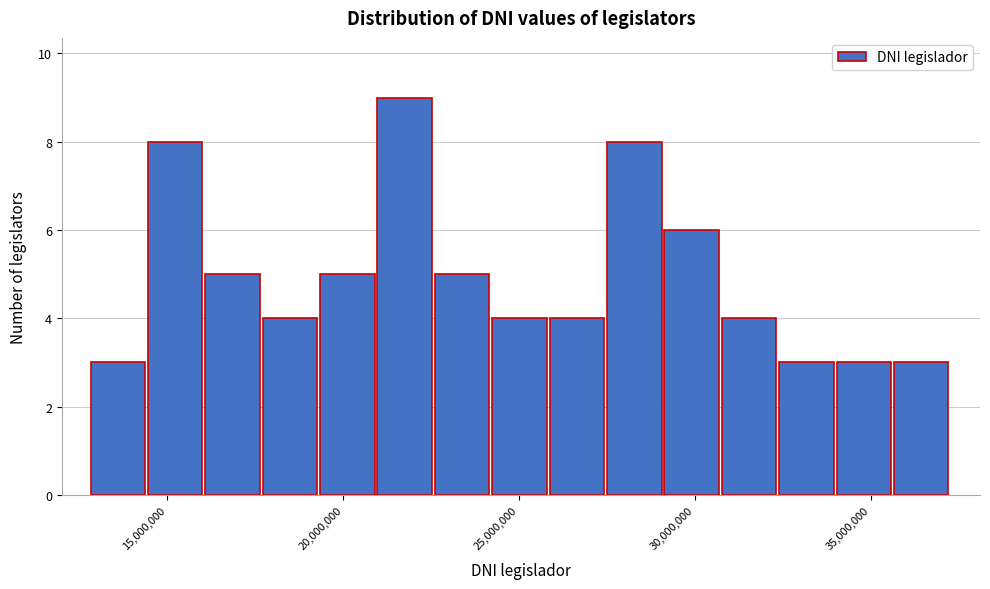

Read against the x-axis, roughly where is the centre of the tallest bar?

21500000